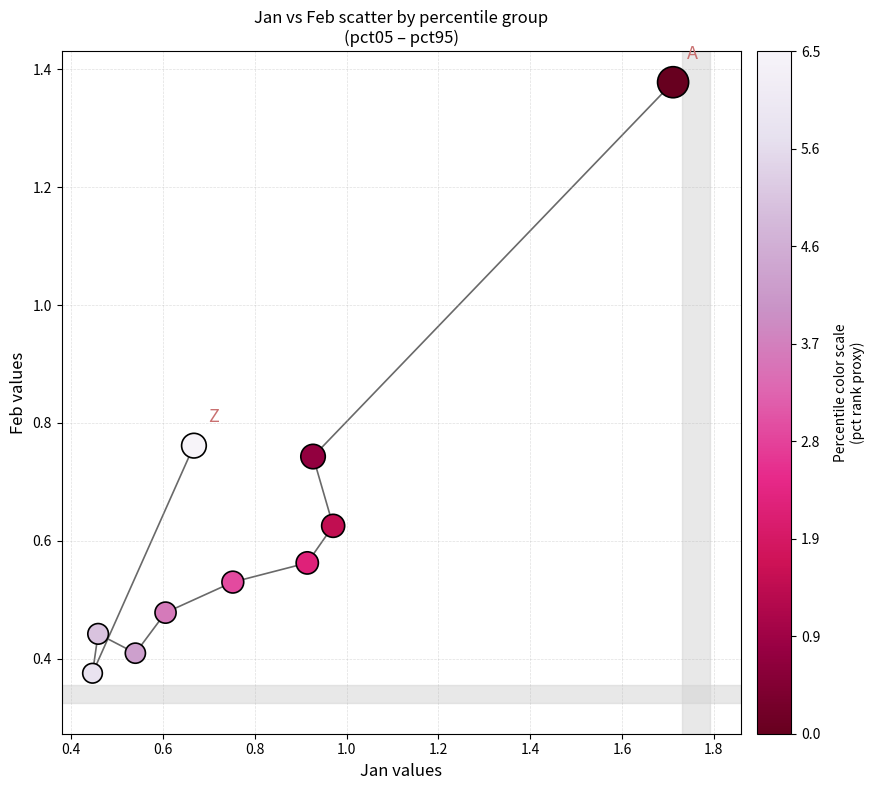

What is the range of X values (max minus min)?

1.3